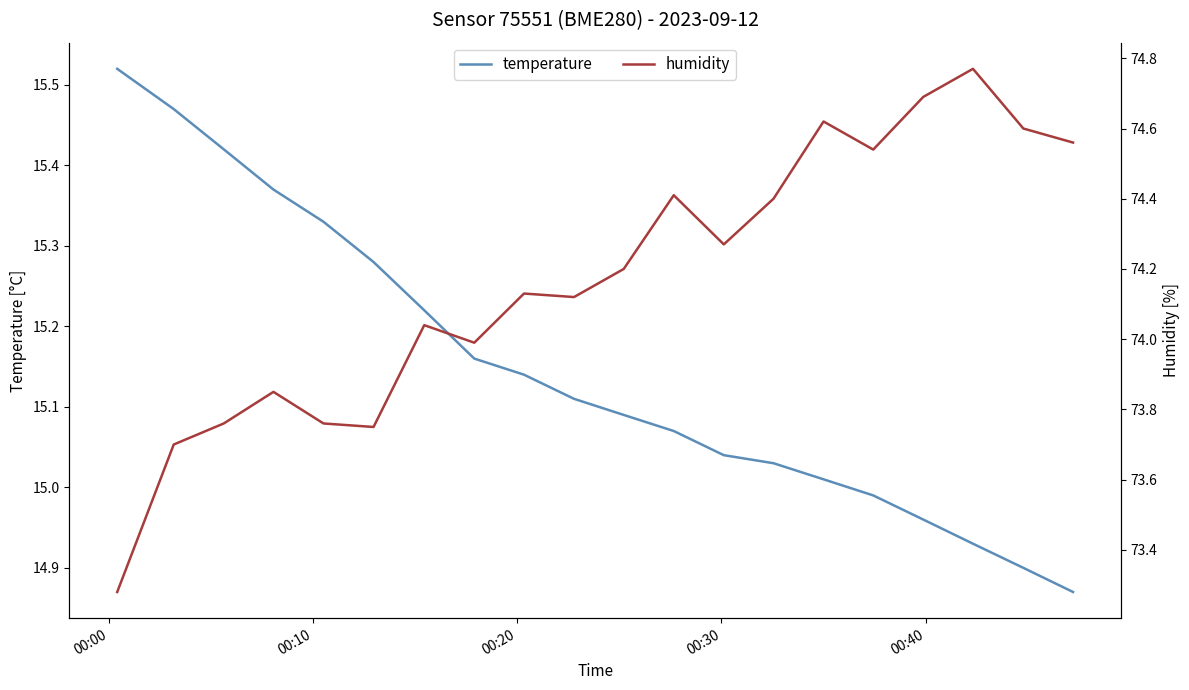

Is this an area chart (filled region under the line)?

No